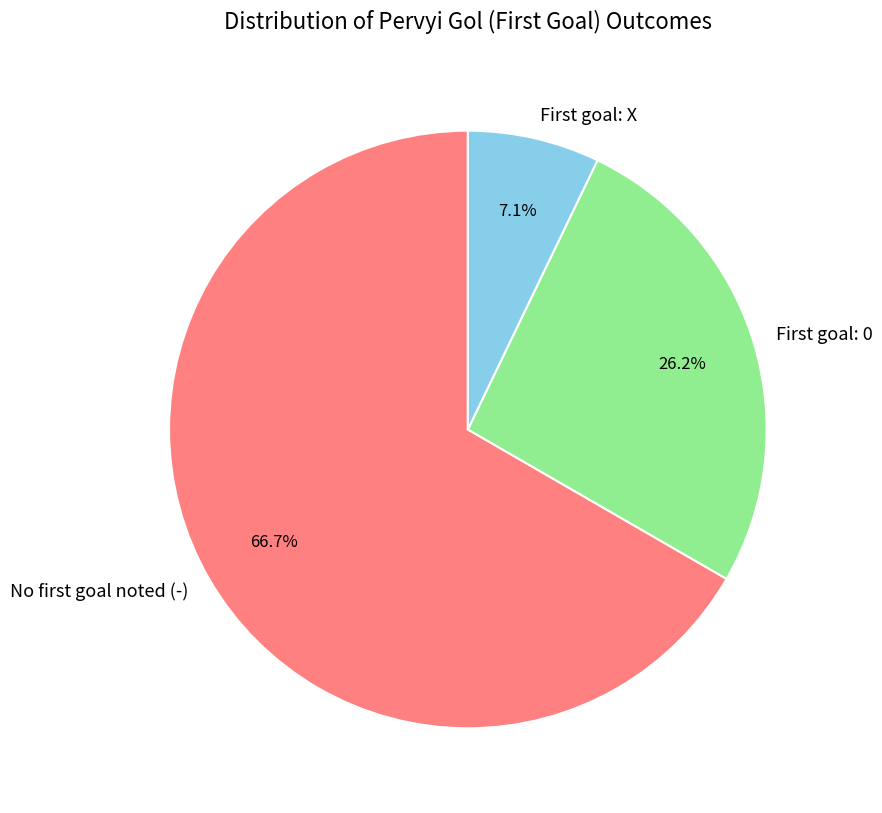

Which slice represents more than half of the pie?

No first goal noted (-)